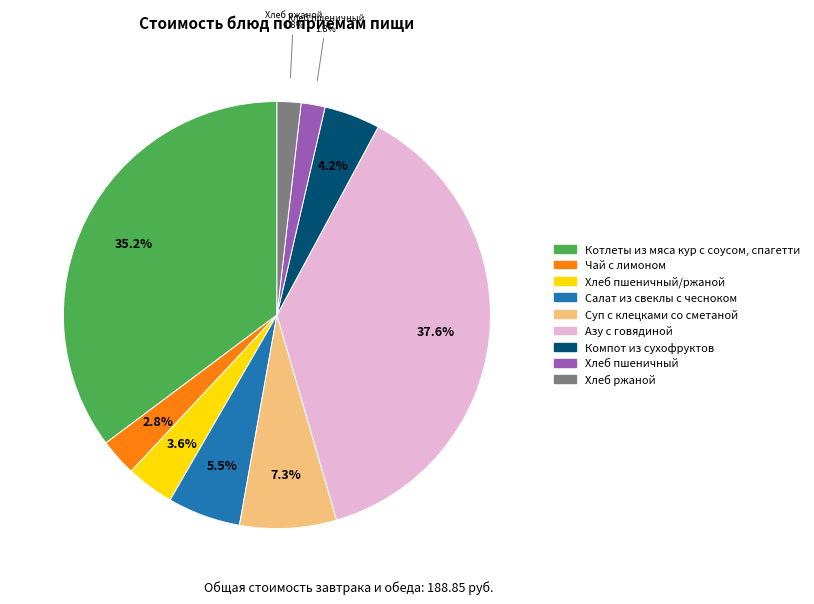

True or false: Чай с лимоном accounts for 3% of the total.

True